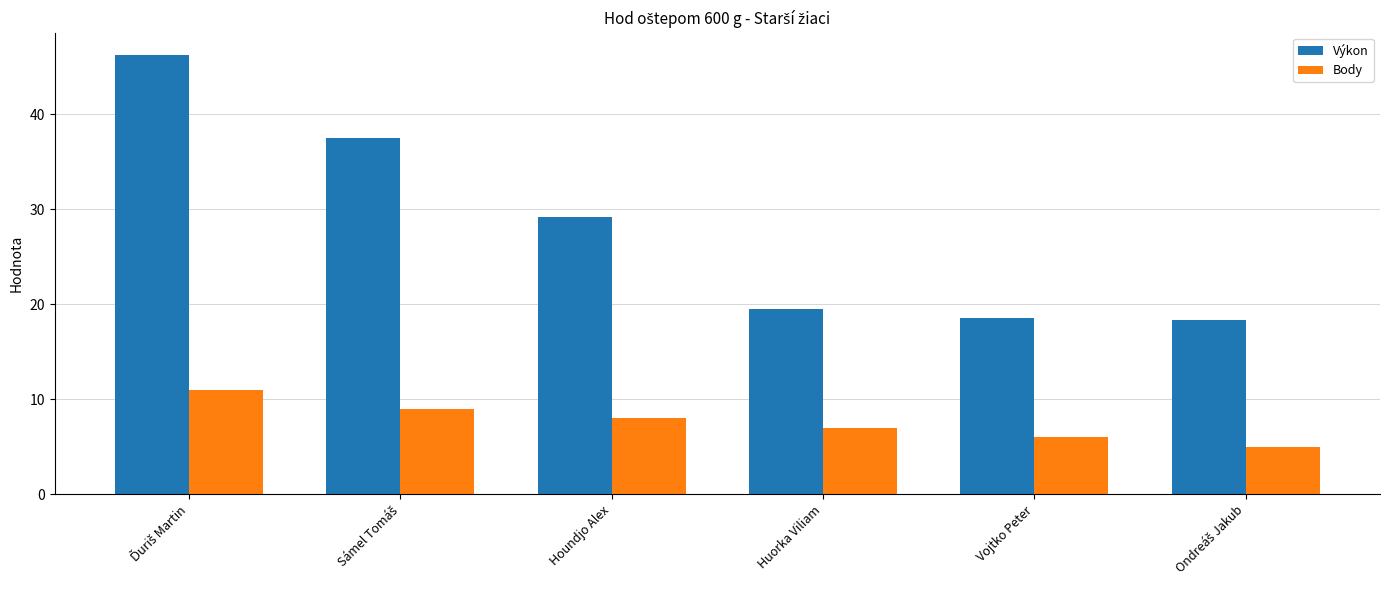

What is the difference between the highest and lowest values at Vojtko Peter?

12.5